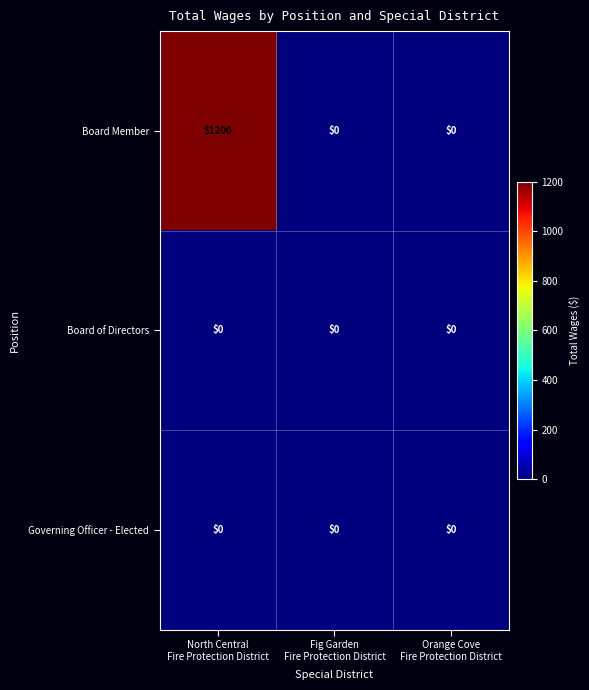

Reading right to left, what are all the values shown in this chart?

Board Member: 0	0	1200
Board of Directors: 0	0	0
Governing Officer - Elected: 0	0	0